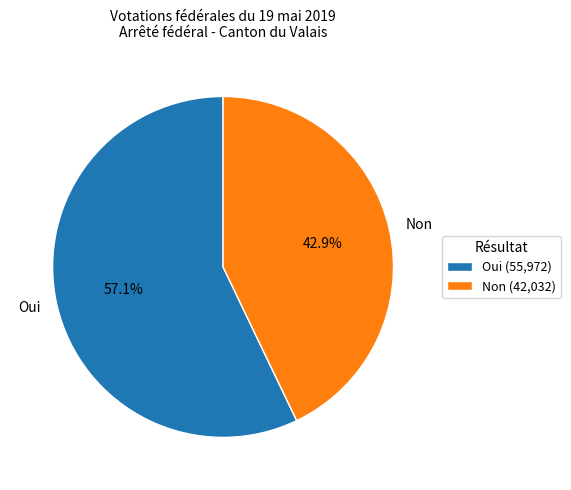

To the nearest percent, what is the difference between the Oui and Non slice percentages?

14%